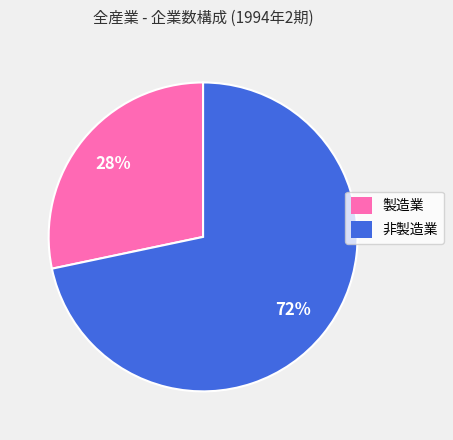

What is the smallest slice in the pie chart?

製造業